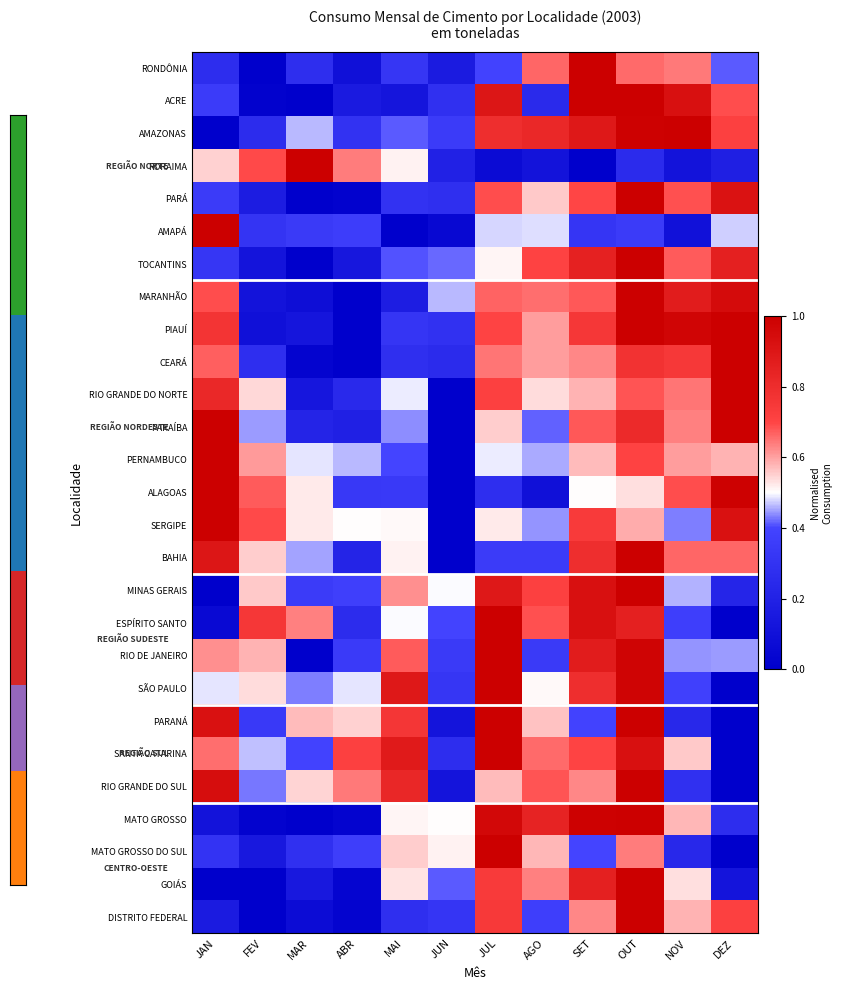

Reading left to right, transcribe all the data shown in this chart.

RONDÔNIA: JAN=0.3	FEV=0.0	MAR=0.3	ABR=0.1	MAI=0.3	JUN=0.2	JUL=0.4	AGO=0.7	SET=1.0	OUT=0.7	NOV=0.6	DEZ=0.4
ACRE: JAN=0.4	FEV=0.0	MAR=0.0	ABR=0.2	MAI=0.1	JUN=0.3	JUL=0.9	AGO=0.2	SET=1.0	OUT=1.0	NOV=0.9	DEZ=0.7
AMAZONAS: JAN=0.0	FEV=0.3	MAR=0.5	ABR=0.3	MAI=0.4	JUN=0.4	JUL=0.8	AGO=0.8	SET=0.9	OUT=1.0	NOV=1.0	DEZ=0.7
RORAIMA: JAN=0.6	FEV=0.7	MAR=1.0	ABR=0.6	MAI=0.5	JUN=0.2	JUL=0.1	AGO=0.1	SET=0.0	OUT=0.3	NOV=0.1	DEZ=0.2
PARÁ: JAN=0.3	FEV=0.2	MAR=0.0	ABR=0.0	MAI=0.3	JUN=0.3	JUL=0.7	AGO=0.6	SET=0.7	OUT=1.0	NOV=0.7	DEZ=0.9
AMAPÁ: JAN=1.0	FEV=0.3	MAR=0.3	ABR=0.4	MAI=0.0	JUN=0.1	JUL=0.5	AGO=0.5	SET=0.3	OUT=0.4	NOV=0.1	DEZ=0.5
TOCANTINS: JAN=0.3	FEV=0.1	MAR=0.0	ABR=0.1	MAI=0.4	JUN=0.4	JUL=0.5	AGO=0.7	SET=0.9	OUT=1.0	NOV=0.7	DEZ=0.9
MARANHÃO: JAN=0.7	FEV=0.1	MAR=0.1	ABR=0.0	MAI=0.2	JUN=0.5	JUL=0.7	AGO=0.7	SET=0.7	OUT=1.0	NOV=0.9	DEZ=0.9
PIAUÍ: JAN=0.8	FEV=0.1	MAR=0.1	ABR=0.0	MAI=0.3	JUN=0.3	JUL=0.7	AGO=0.6	SET=0.8	OUT=1.0	NOV=1.0	DEZ=1.0
CEARÁ: JAN=0.7	FEV=0.3	MAR=0.0	ABR=0.0	MAI=0.3	JUN=0.3	JUL=0.6	AGO=0.6	SET=0.6	OUT=0.8	NOV=0.7	DEZ=1.0
RIO GRANDE DO NORTE: JAN=0.8	FEV=0.5	MAR=0.1	ABR=0.2	MAI=0.5	JUN=0.0	JUL=0.7	AGO=0.5	SET=0.6	OUT=0.7	NOV=0.6	DEZ=1.0
PARAÍBA: JAN=1.0	FEV=0.4	MAR=0.2	ABR=0.2	MAI=0.4	JUN=0.0	JUL=0.6	AGO=0.4	SET=0.7	OUT=0.8	NOV=0.6	DEZ=1.0
PERNAMBUCO: JAN=1.0	FEV=0.6	MAR=0.5	ABR=0.5	MAI=0.4	JUN=0.0	JUL=0.5	AGO=0.5	SET=0.6	OUT=0.7	NOV=0.6	DEZ=0.6
ALAGOAS: JAN=1.0	FEV=0.7	MAR=0.5	ABR=0.3	MAI=0.3	JUN=0.0	JUL=0.3	AGO=0.1	SET=0.5	OUT=0.5	NOV=0.7	DEZ=1.0
SERGIPE: JAN=1.0	FEV=0.7	MAR=0.5	ABR=0.5	MAI=0.5	JUN=0.0	JUL=0.5	AGO=0.4	SET=0.7	OUT=0.6	NOV=0.4	DEZ=0.9
BAHIA: JAN=0.9	FEV=0.6	MAR=0.5	ABR=0.2	MAI=0.5	JUN=0.0	JUL=0.3	AGO=0.4	SET=0.8	OUT=1.0	NOV=0.7	DEZ=0.7
MINAS GERAIS: JAN=0.0	FEV=0.6	MAR=0.4	ABR=0.4	MAI=0.6	JUN=0.5	JUL=0.9	AGO=0.7	SET=0.9	OUT=1.0	NOV=0.5	DEZ=0.2
ESPÍRITO SANTO: JAN=0.1	FEV=0.8	MAR=0.6	ABR=0.3	MAI=0.5	JUN=0.4	JUL=1.0	AGO=0.7	SET=0.9	OUT=0.9	NOV=0.4	DEZ=0.0
RIO DE JANEIRO: JAN=0.6	FEV=0.6	MAR=0.0	ABR=0.3	MAI=0.7	JUN=0.3	JUL=1.0	AGO=0.3	SET=0.9	OUT=1.0	NOV=0.4	DEZ=0.4
SÃO PAULO: JAN=0.5	FEV=0.5	MAR=0.4	ABR=0.5	MAI=0.9	JUN=0.3	JUL=1.0	AGO=0.5	SET=0.8	OUT=1.0	NOV=0.4	DEZ=0.0
PARANÁ: JAN=0.9	FEV=0.3	MAR=0.6	ABR=0.5	MAI=0.8	JUN=0.1	JUL=1.0	AGO=0.6	SET=0.4	OUT=1.0	NOV=0.2	DEZ=0.0
SANTA CATARINA: JAN=0.7	FEV=0.5	MAR=0.4	ABR=0.7	MAI=0.9	JUN=0.3	JUL=1.0	AGO=0.7	SET=0.7	OUT=0.9	NOV=0.6	DEZ=0.0
RIO GRANDE DO SUL: JAN=0.9	FEV=0.4	MAR=0.5	ABR=0.6	MAI=0.8	JUN=0.1	JUL=0.6	AGO=0.7	SET=0.6	OUT=1.0	NOV=0.3	DEZ=0.0
MATO GROSSO: JAN=0.1	FEV=0.0	MAR=0.0	ABR=0.0	MAI=0.5	JUN=0.5	JUL=1.0	AGO=0.8	SET=1.0	OUT=1.0	NOV=0.6	DEZ=0.3
MATO GROSSO DO SUL: JAN=0.3	FEV=0.1	MAR=0.3	ABR=0.4	MAI=0.6	JUN=0.5	JUL=1.0	AGO=0.6	SET=0.4	OUT=0.6	NOV=0.2	DEZ=0.0
GOIÁS: JAN=0.0	FEV=0.0	MAR=0.1	ABR=0.0	MAI=0.5	JUN=0.4	JUL=0.7	AGO=0.6	SET=0.9	OUT=1.0	NOV=0.5	DEZ=0.1
DISTRITO FEDERAL: JAN=0.2	FEV=0.0	MAR=0.1	ABR=0.0	MAI=0.3	JUN=0.3	JUL=0.7	AGO=0.4	SET=0.6	OUT=1.0	NOV=0.6	DEZ=0.7